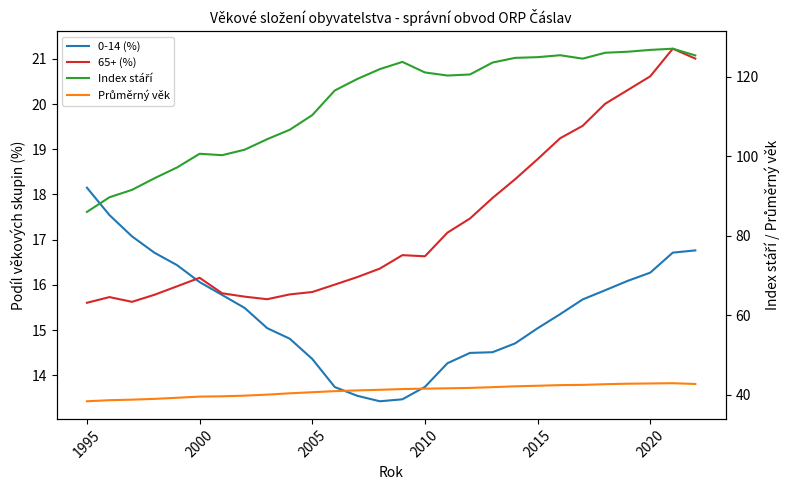

What is the lowest value of the 0-14 (%) series?

13.4